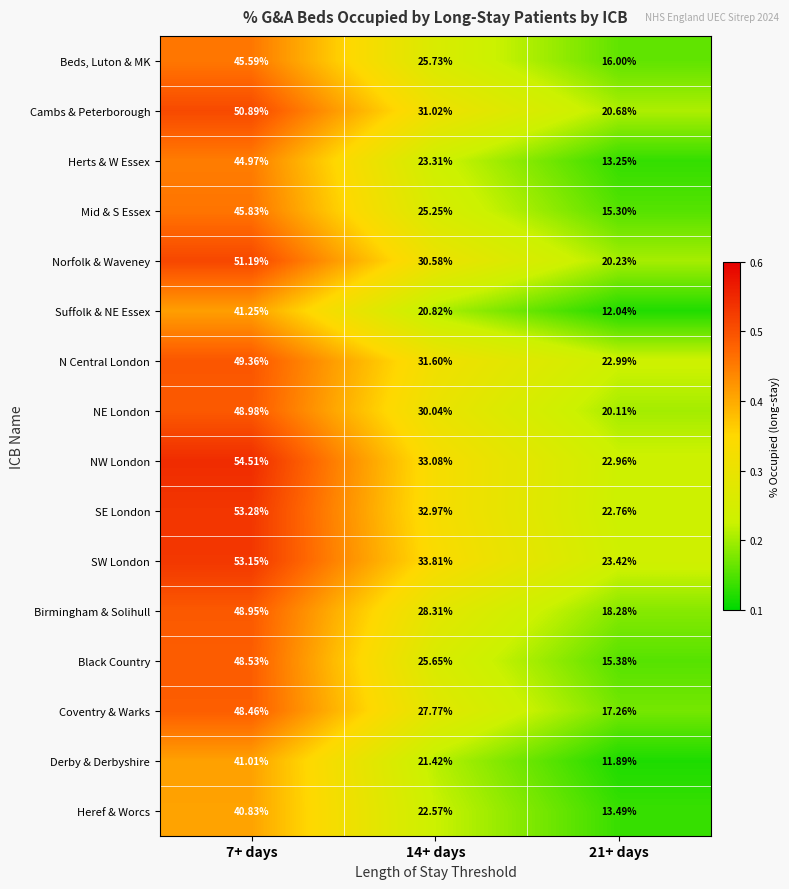

Rank the series at 21+ days from highest to lowest value.

SW London, N Central London, NW London, SE London, Cambs & Peterborough, Norfolk & Waveney, NE London, Birmingham & Solihull, Coventry & Warks, Beds, Luton & MK, Black Country, Mid & S Essex, Heref & Worcs, Herts & W Essex, Suffolk & NE Essex, Derby & Derbyshire